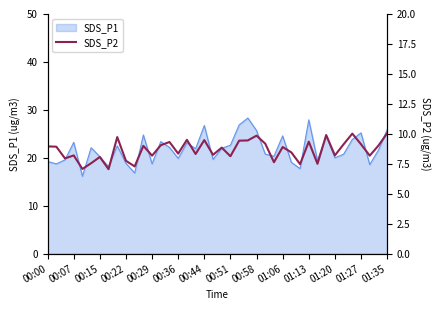

How many interior local peaks (higher than both neighbors) does the data have?

13